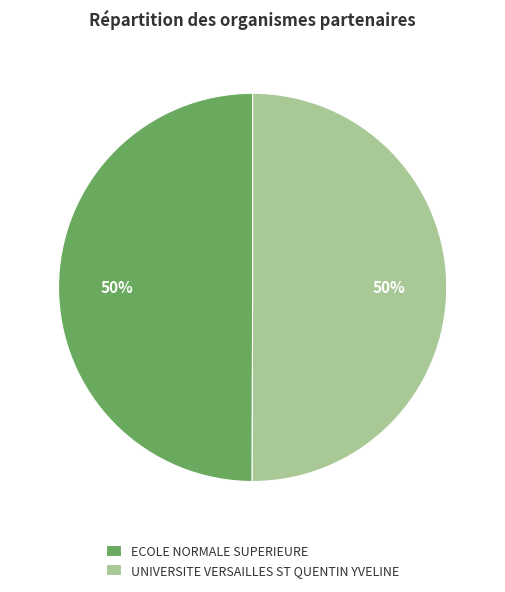

Is the sum of ECOLE NORMALE SUPERIEURE and UNIVERSITE VERSAILLES ST QUENTIN YVELINE greater than half?

Yes